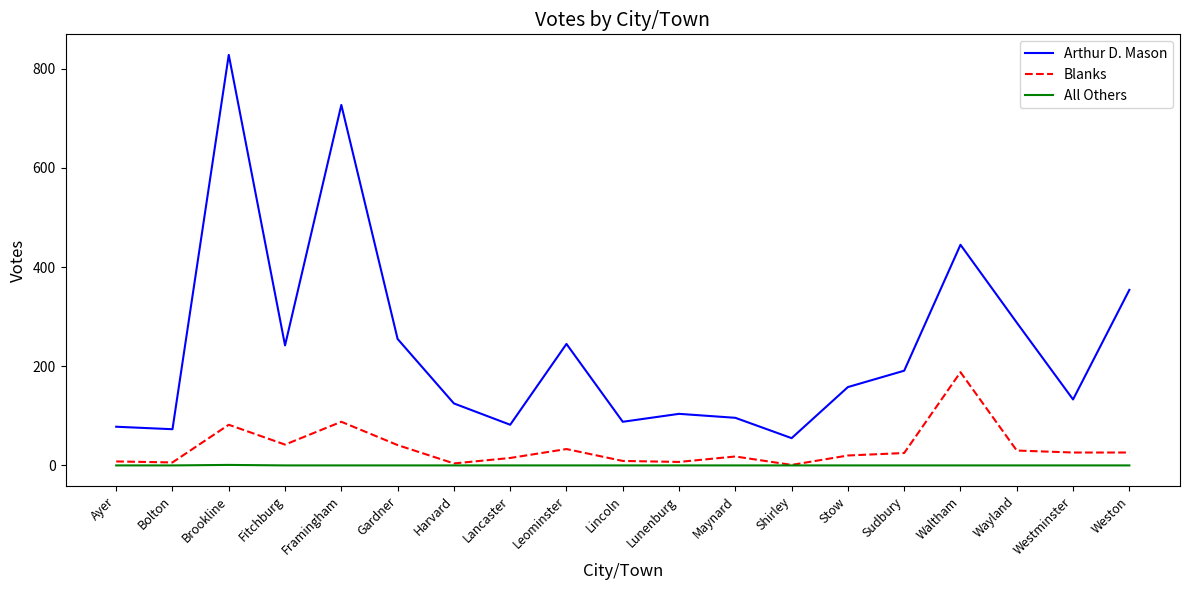

What is the spread (max minus min) of values at Lancaster?

82